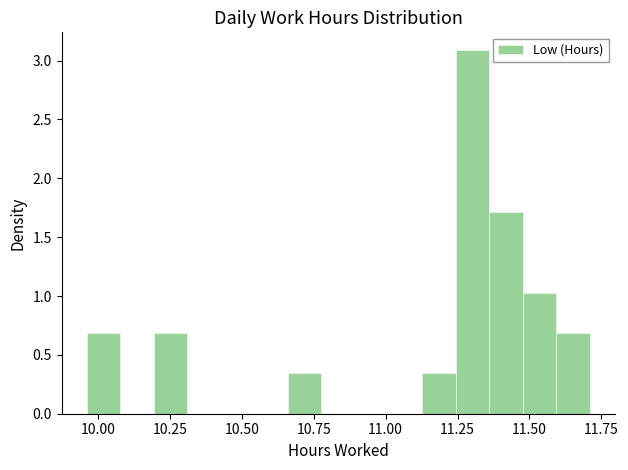

Around what value on the x-axis is the tallest bar? Give the approximate position of its centre, as read against the axis.

11.30